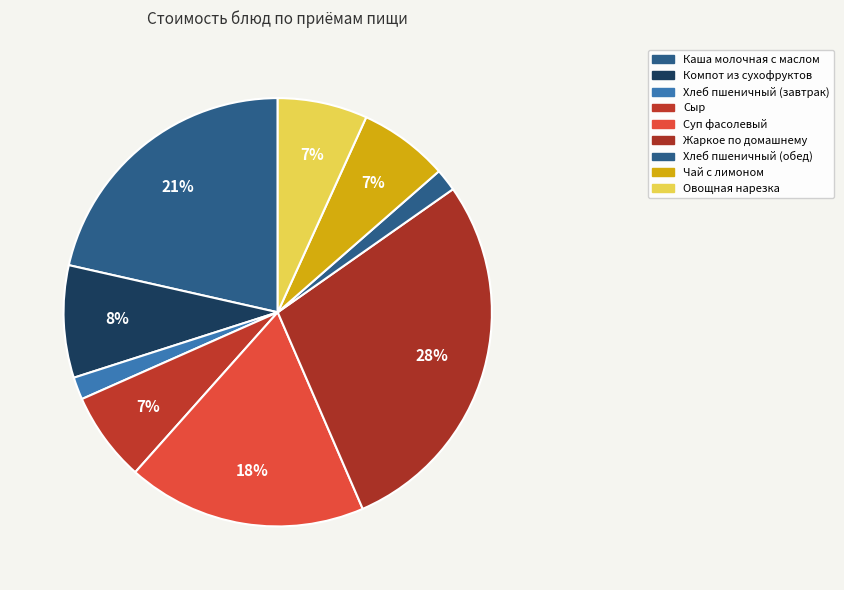

Which slice is the smallest?

Пшеничный